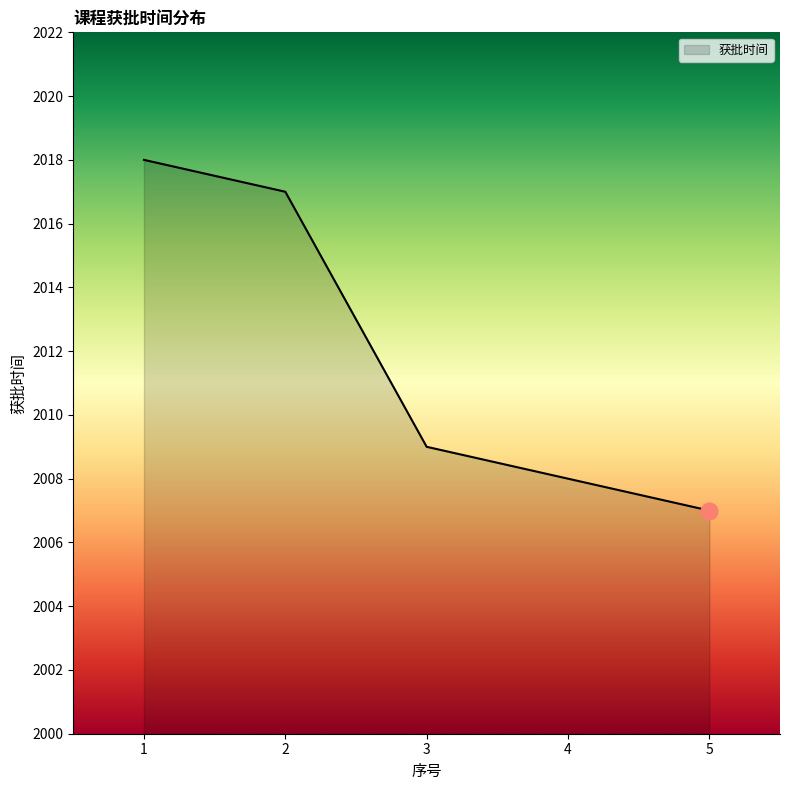

What is the difference between the values at 4 and 1?

10